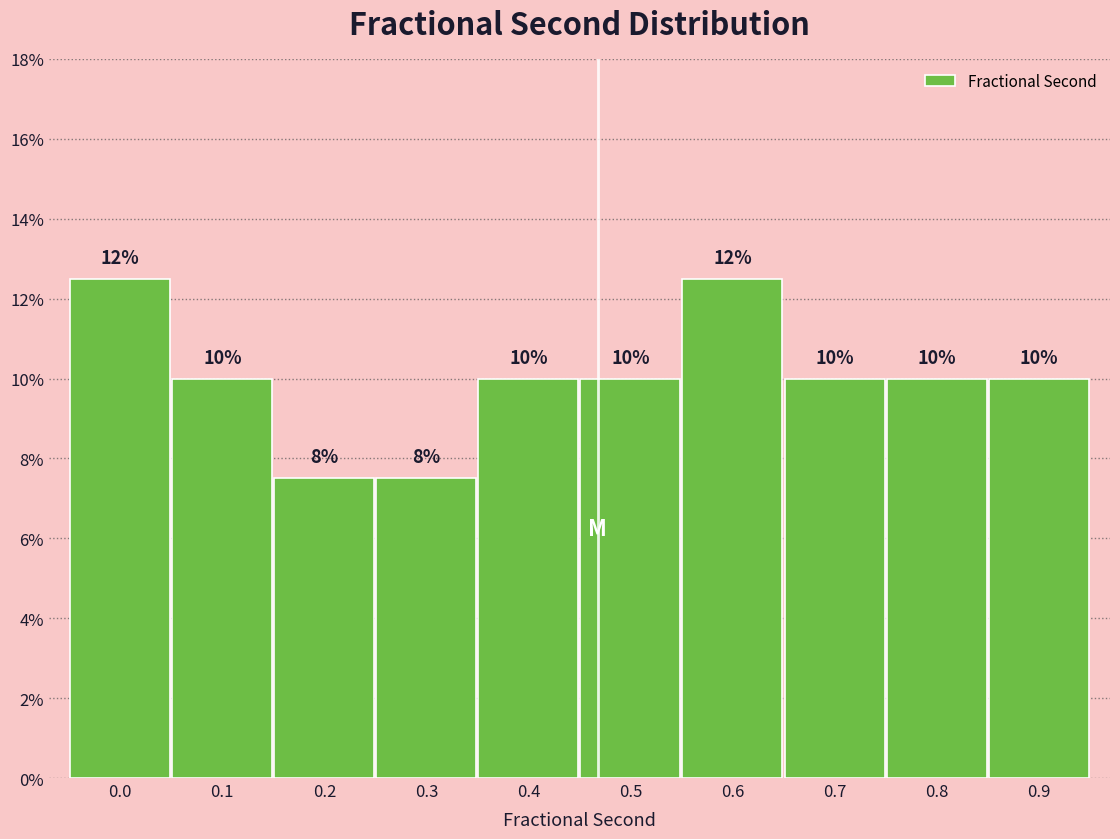

Are the bars horizontal?

No